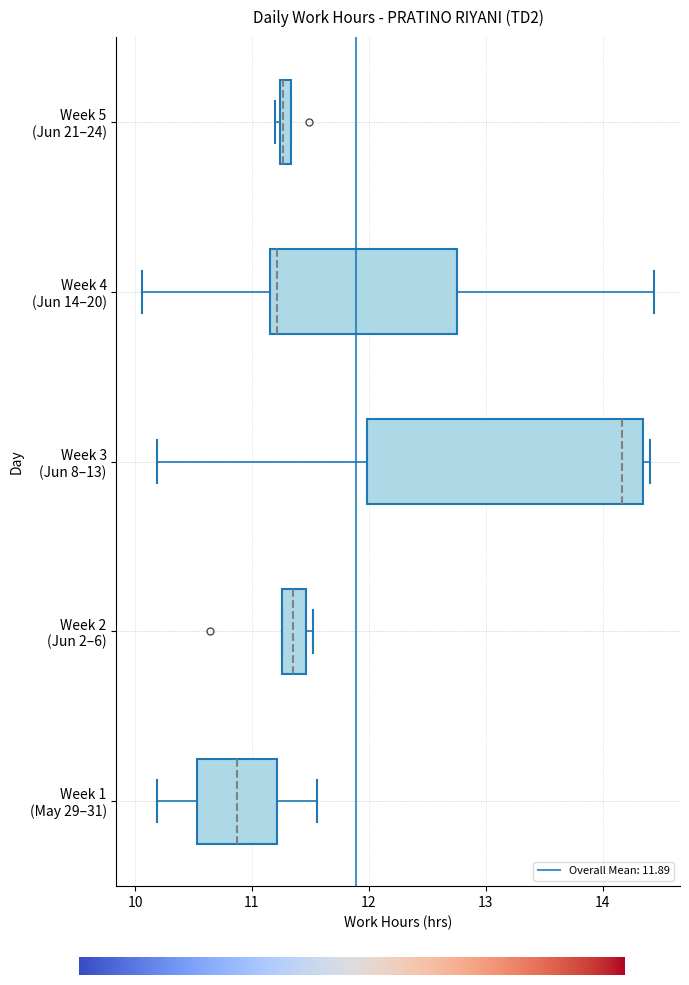

Where is the right edge of the box for Week 3 (Jun 8–13) on the x-axis? The values are not printed on the chart, so give them approximately, as read against the axis.

14.3